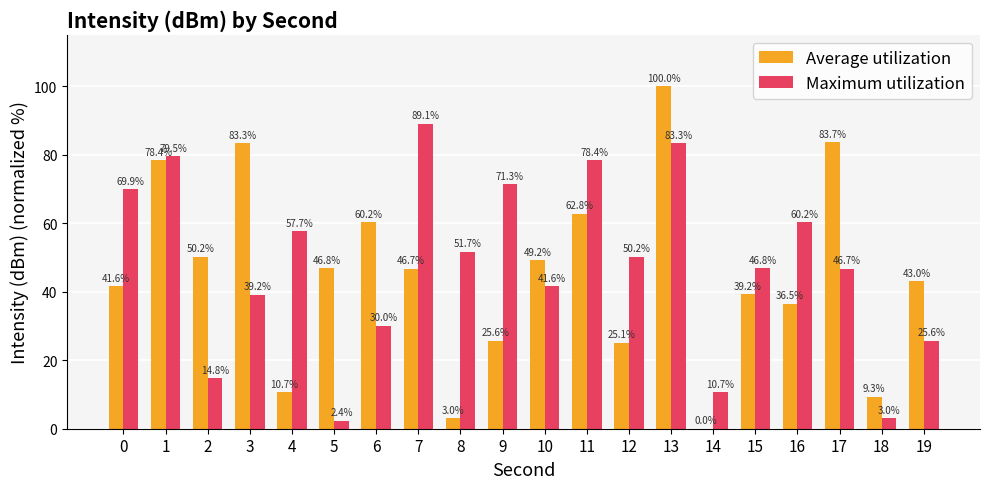

Which series has the largest total across all categories?

Maximum utilization